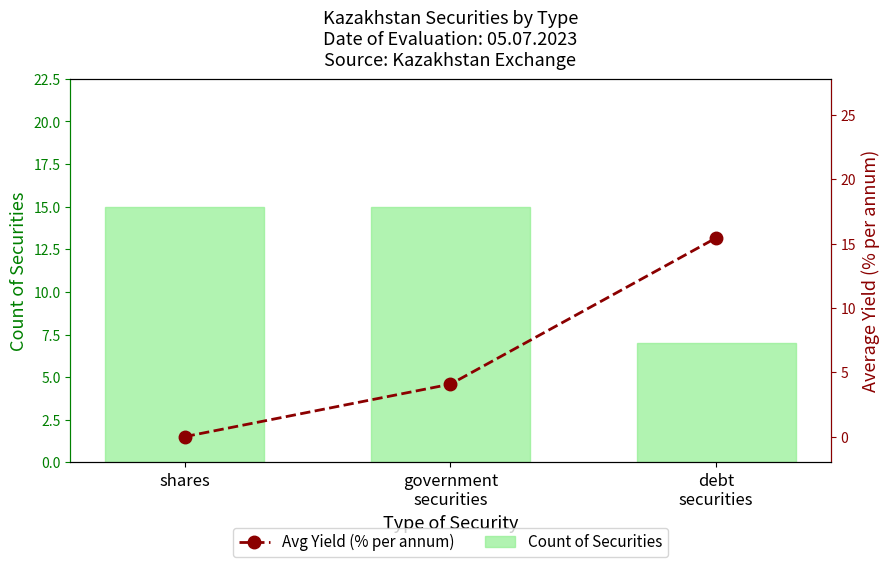

Which series has the largest total across all categories?

Count of Securities